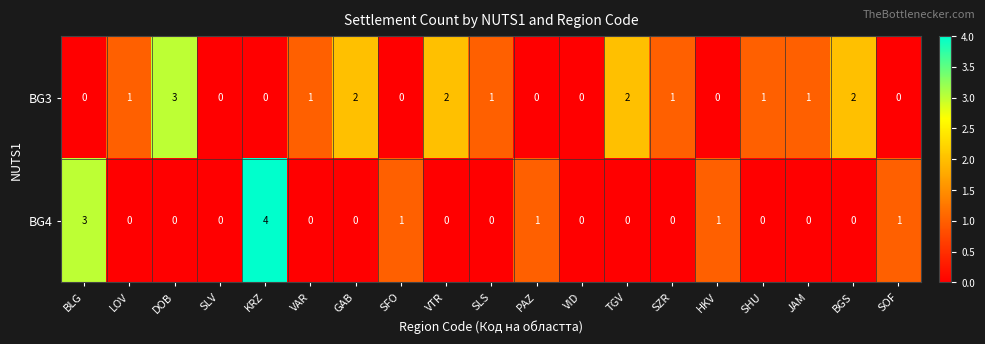

At which category is the sum across all series the highest?

KRZ